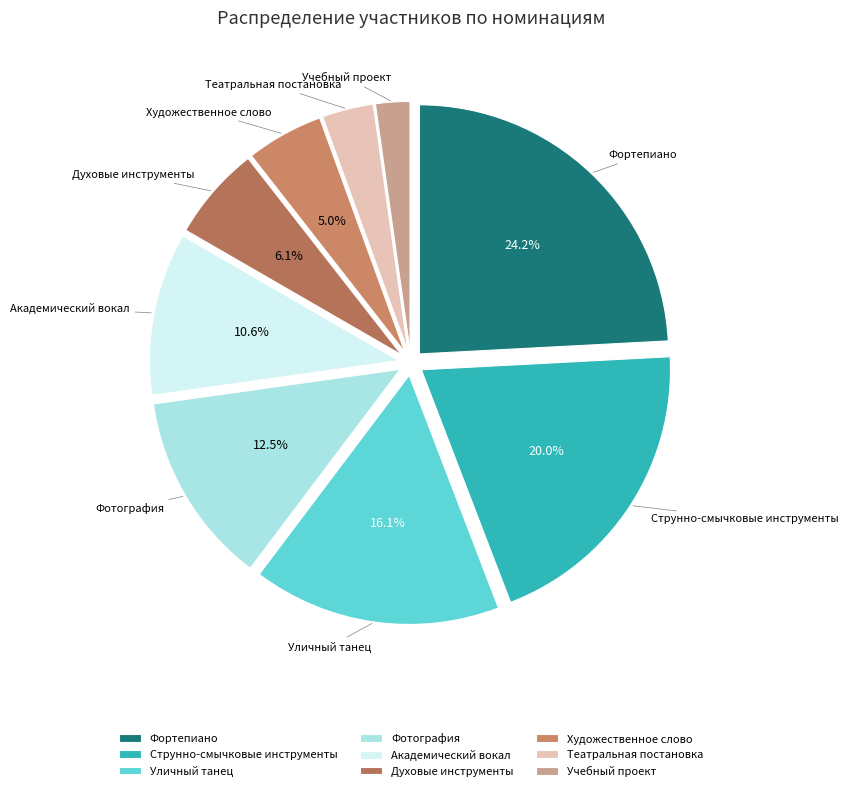

To the nearest percent, what percentage of the pie is Театральная постановка?

3%